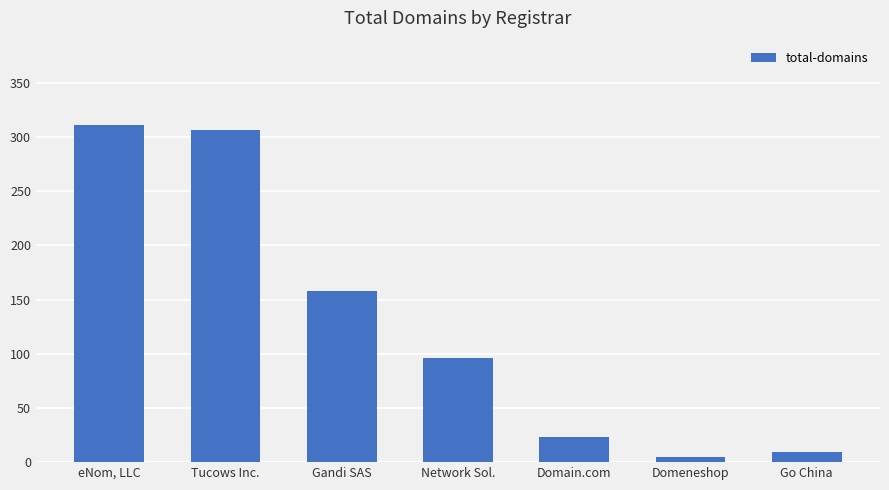

List the labels in order of value, smallest first.

Domeneshop, Go China, Domain.com, Network Sol., Gandi SAS, Tucows Inc., eNom, LLC